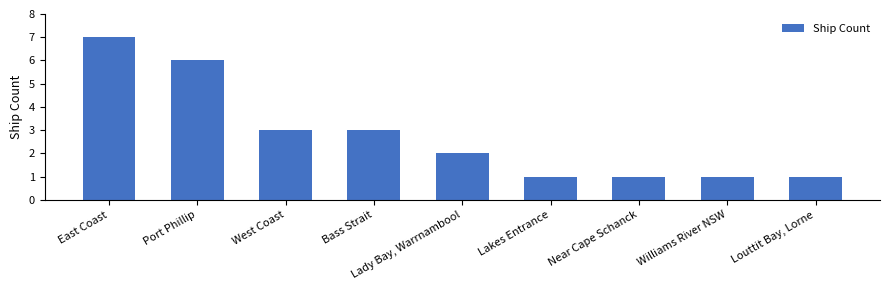

What is the ratio of the value at Bass Strait to the value at Williams River NSW?

3.0